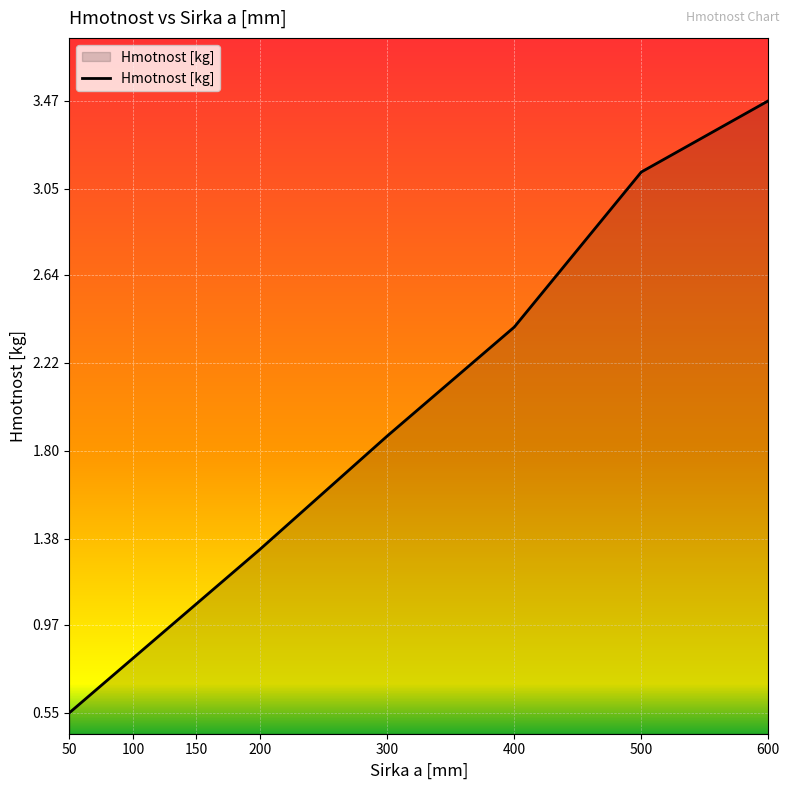

What is the average value?

1.8